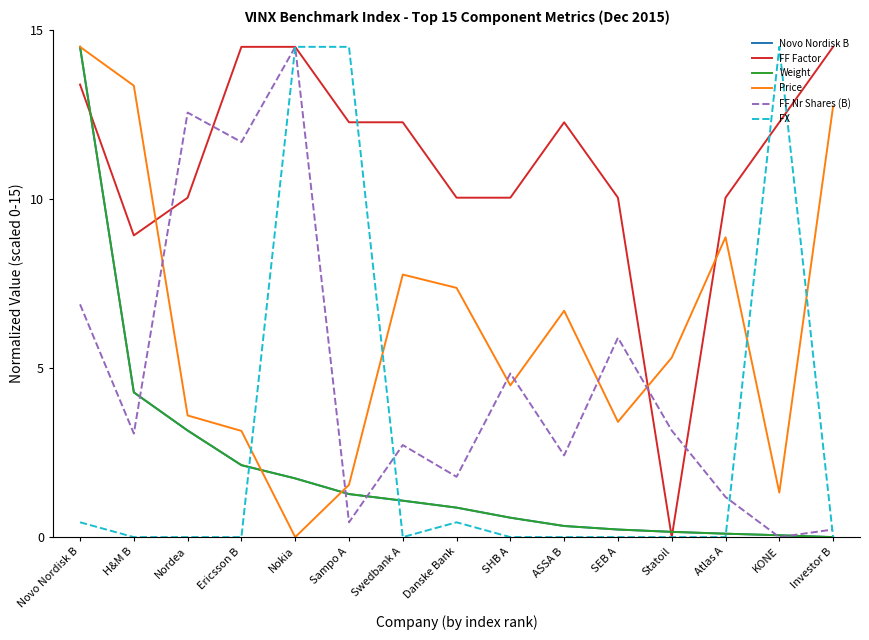

What is the difference between the highest and lowest values at Novo Nordisk B?

14.1